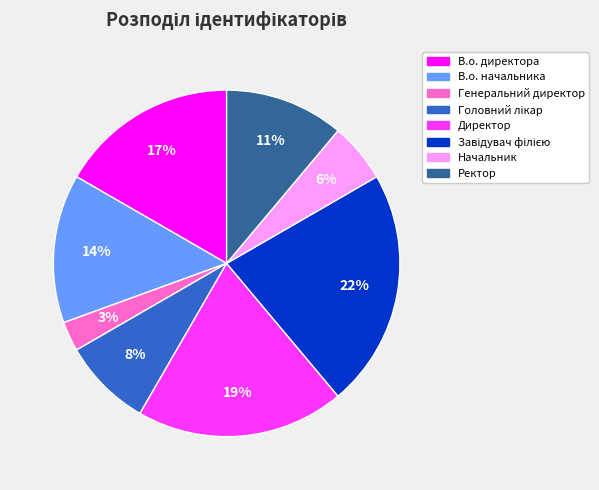

To the nearest percent, what is the average slice percentage?

12%